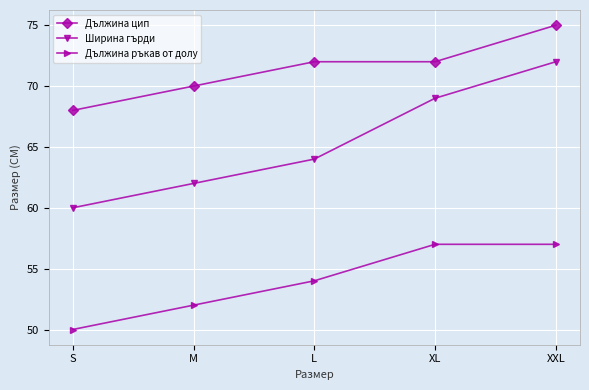

What value does the Дължина ръкав от долу series have at M?

52